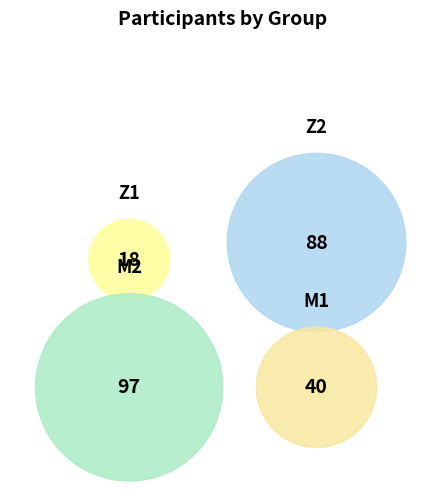

What is the change in value from Z2 to M2?

+9